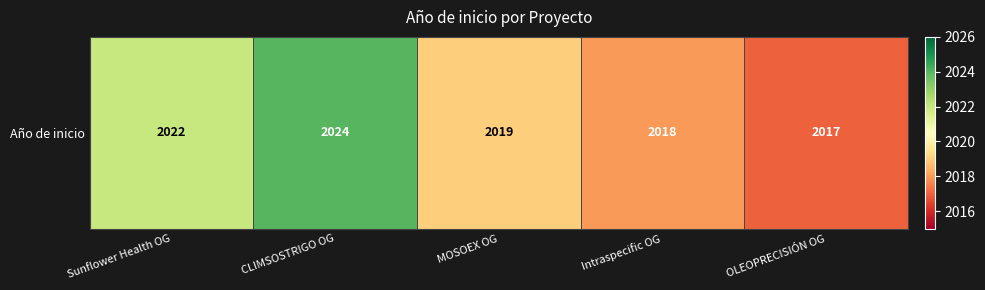

What is the average value?

2020